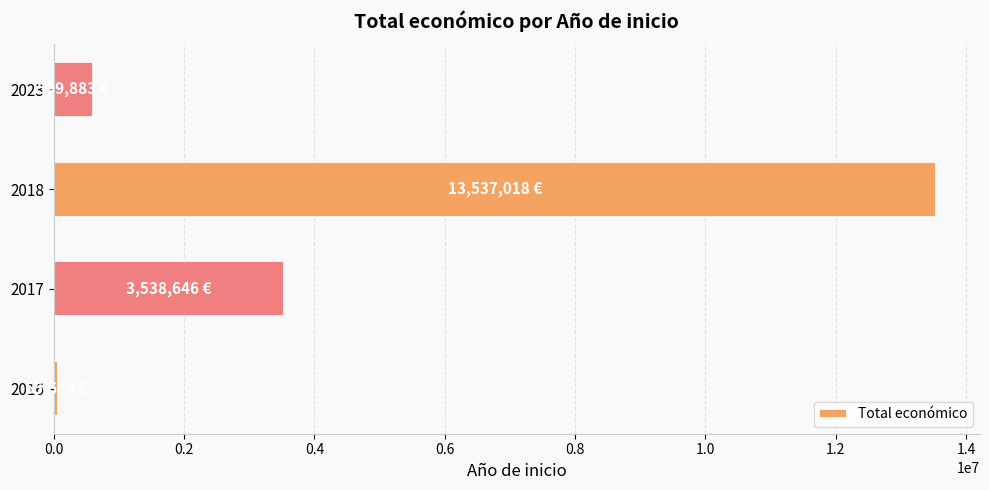

Reading bottom to top, extract all data points from this chart.

2016=65684	2017=3538646	2018=13537018	2023=599883